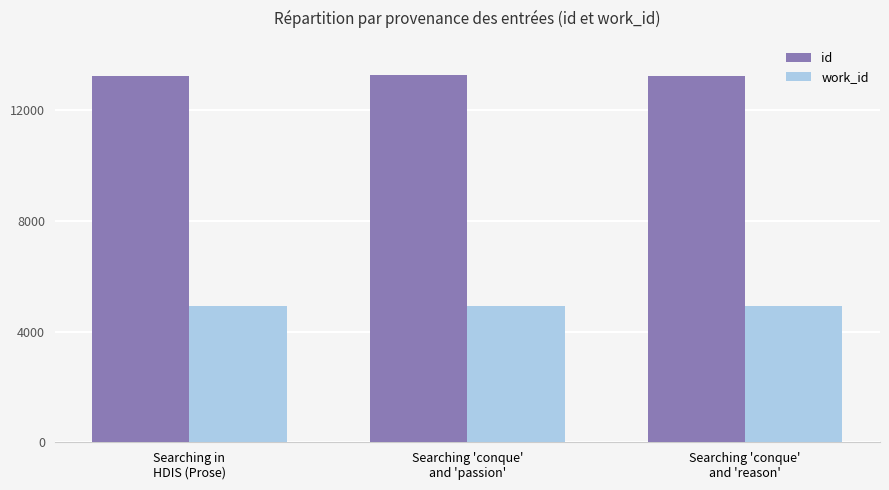

At how many categories does at least one series exceed 8055?

3